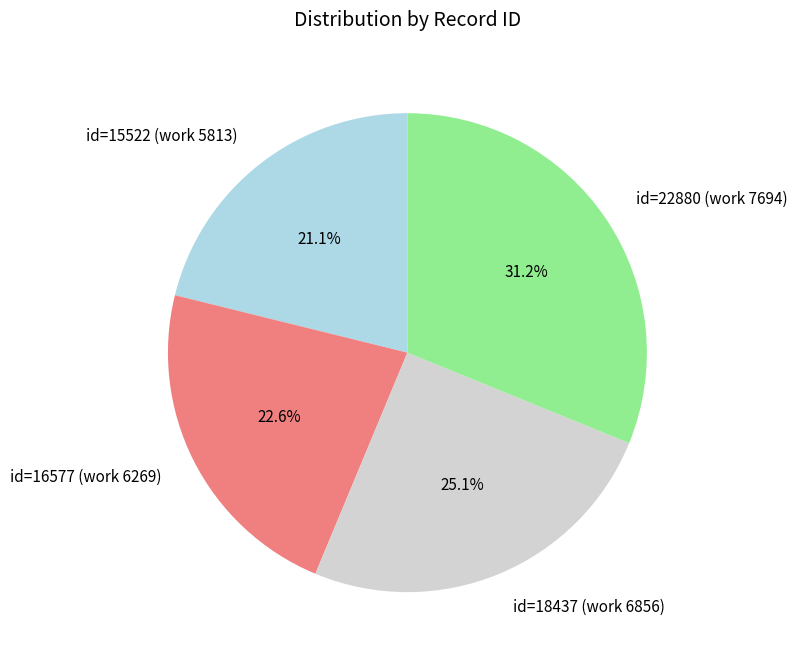

Count the number of slices in the pie.

4